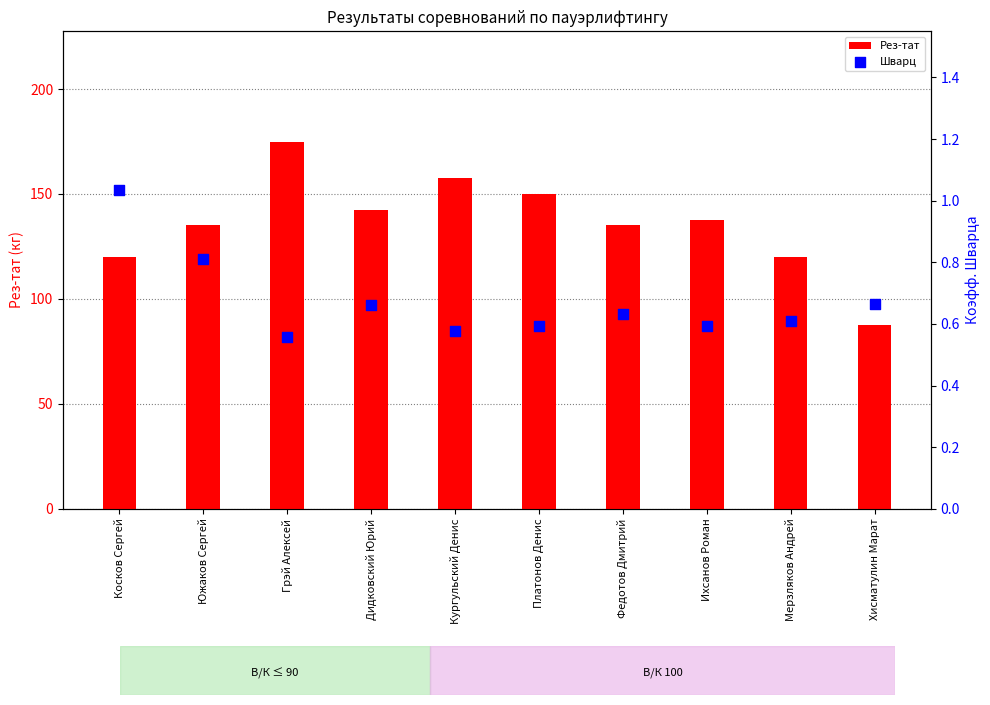

At how many categories does at least one series exceed 79?

10